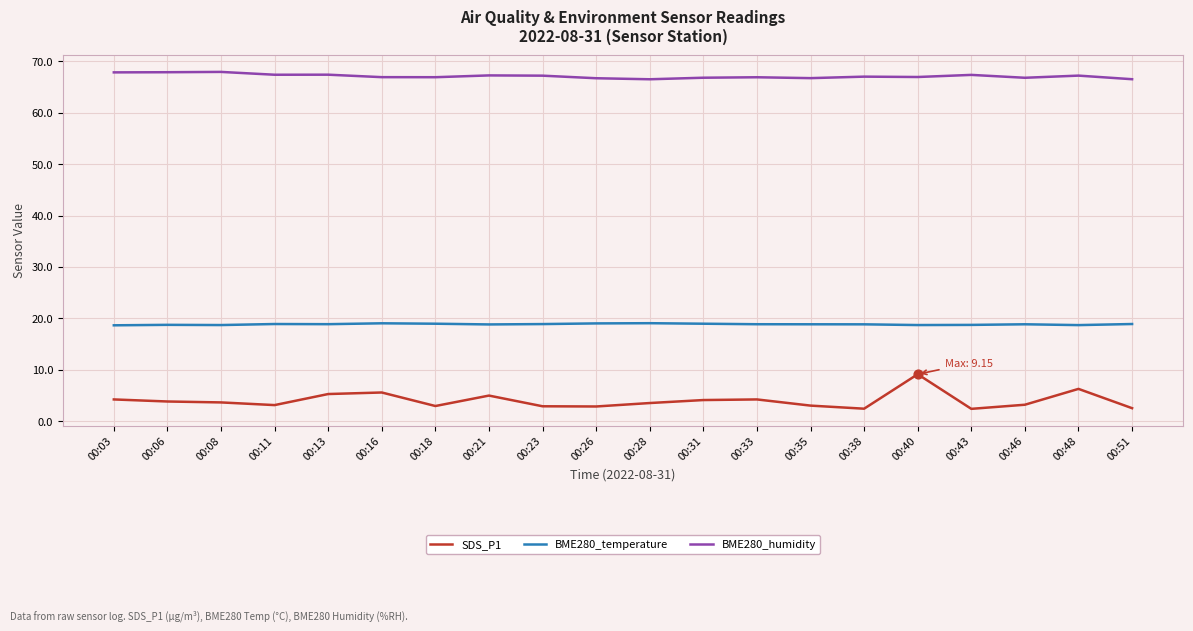

What is the spread (max minus min) of values at 00:16?

61.3